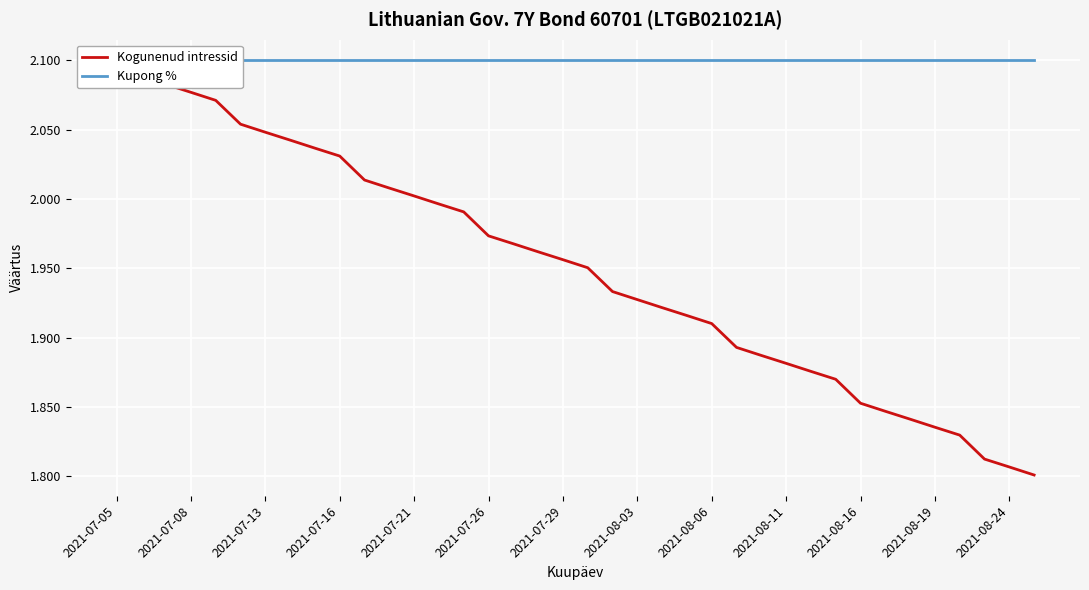

Reading left to right, extract all data points from this chart.

Kogunenud intressid: 2.1	2.1	2.1	2.1	2.1	2.1	2.0	2.0	2.0	2.0	2.0	2.0	2.0	2.0	2.0	2.0	2.0	2.0	2.0	2.0	1.9	1.9	1.9	1.9	1.9	1.9	1.9	1.9	1.9	1.9	1.9	1.8	1.8	1.8	1.8	1.8	1.8	1.8
Kupong %: 2.1	2.1	2.1	2.1	2.1	2.1	2.1	2.1	2.1	2.1	2.1	2.1	2.1	2.1	2.1	2.1	2.1	2.1	2.1	2.1	2.1	2.1	2.1	2.1	2.1	2.1	2.1	2.1	2.1	2.1	2.1	2.1	2.1	2.1	2.1	2.1	2.1	2.1